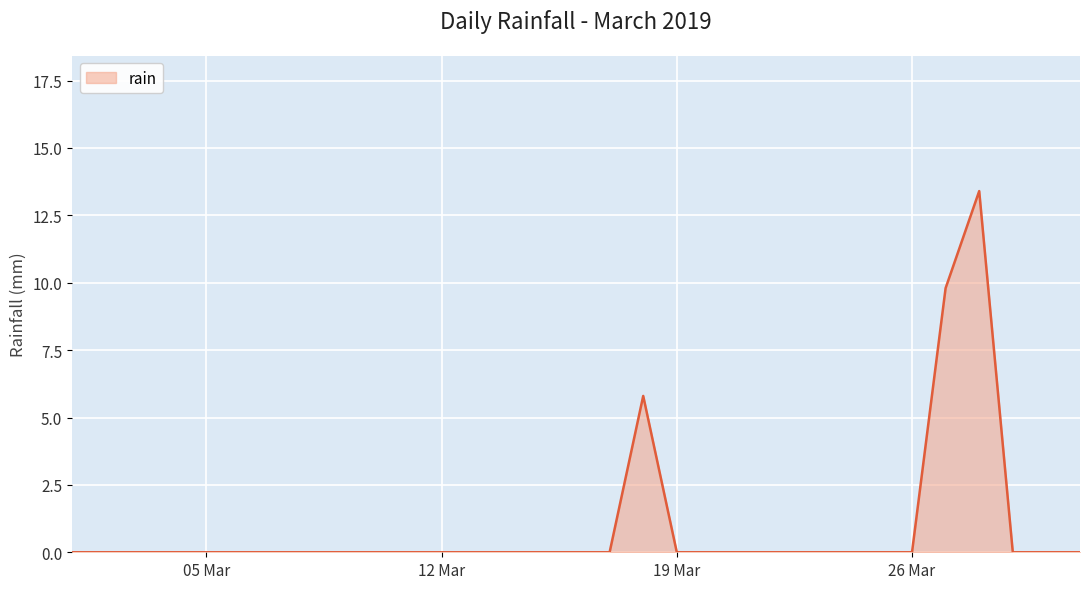

What is the maximum value shown in the chart?

13.4